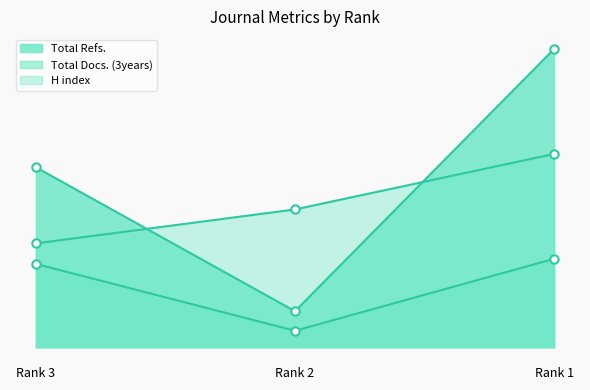

What is the value of the Total Refs. point at the 2nd from the left?

35